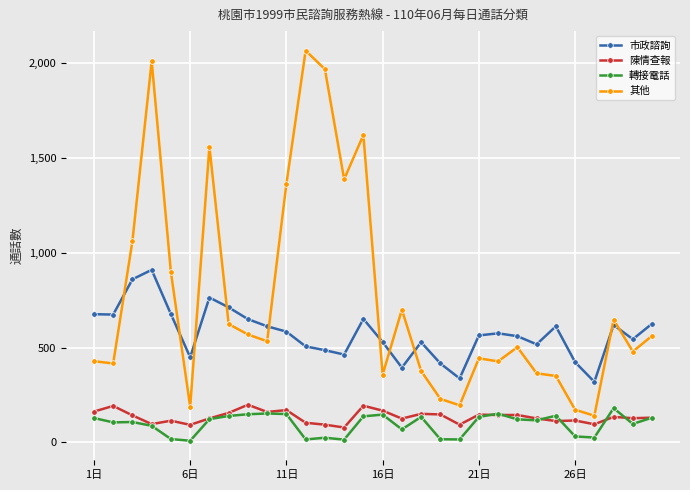

Count the number of data series in this chart.

4